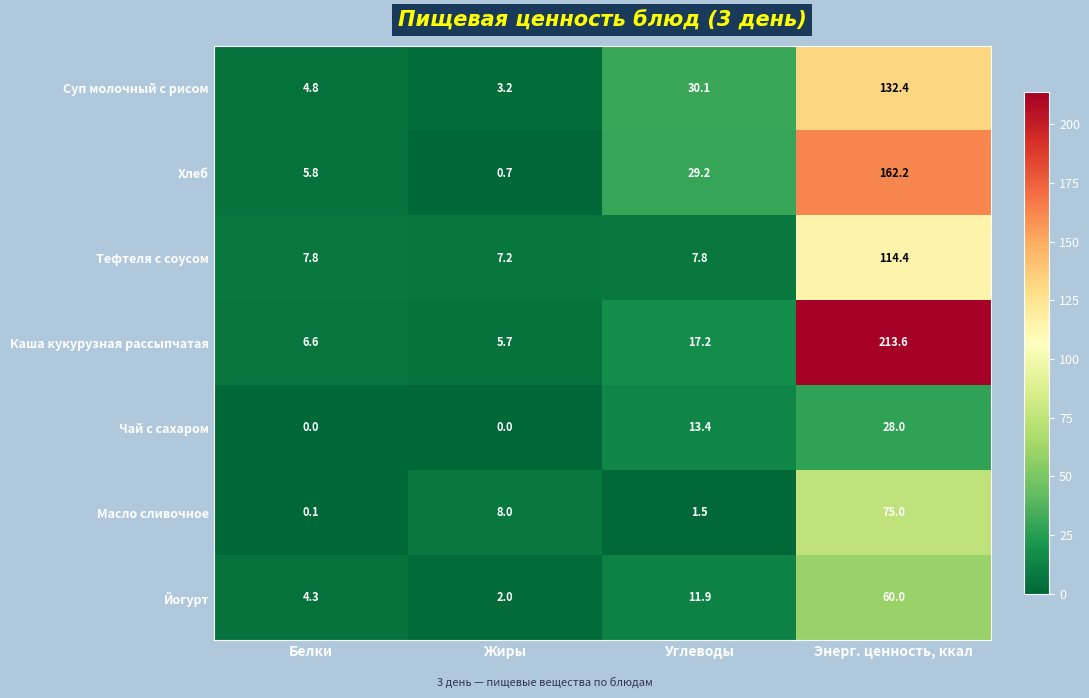

What is the greatest value displayed?

213.6